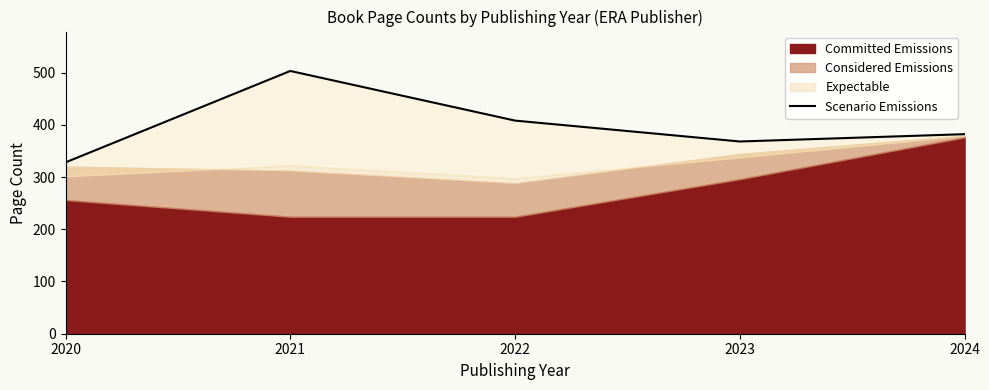

How many values exceed 382?

2